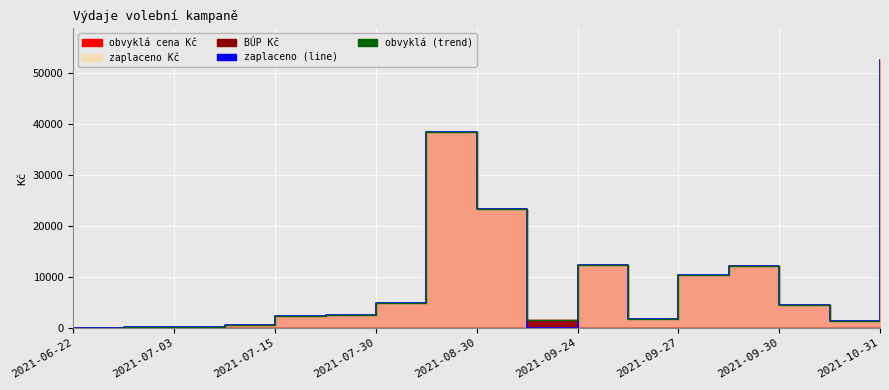

What is the difference between the maximum and minimum values in the zaplaceno Kč (line) series?

52476